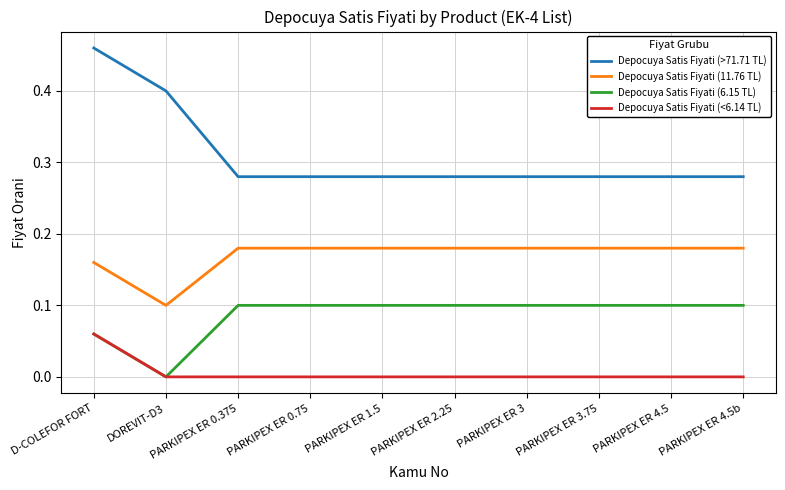

List the series in order of their overall mean, highest first.

Depocuya Satis Fiyati (>71.71 TL), Depocuya Satis Fiyati (11.76 TL), Depocuya Satis Fiyati (6.15 TL), Depocuya Satis Fiyati (<6.14 TL)